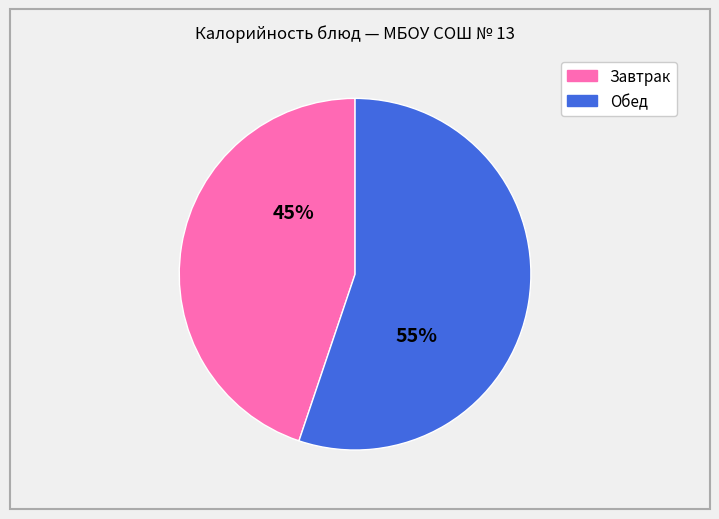

To the nearest percent, what is the difference between the largest and smallest slice percentages?

10%